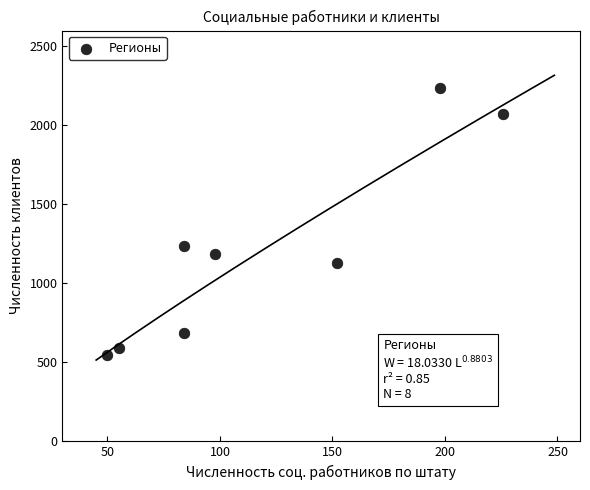

What Y value in the scatter plot is closest to 1394?

1235